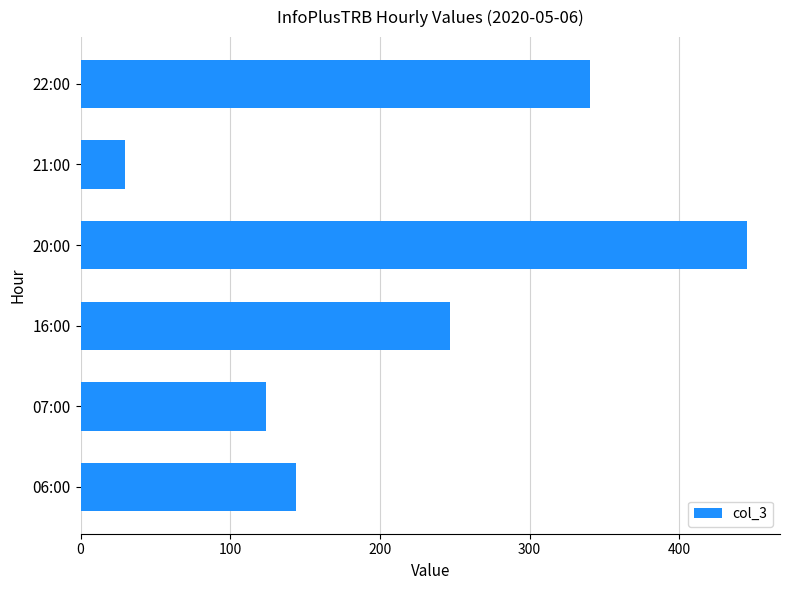

Rank the categories by value from highest to lowest.

20:00, 22:00, 16:00, 06:00, 07:00, 21:00